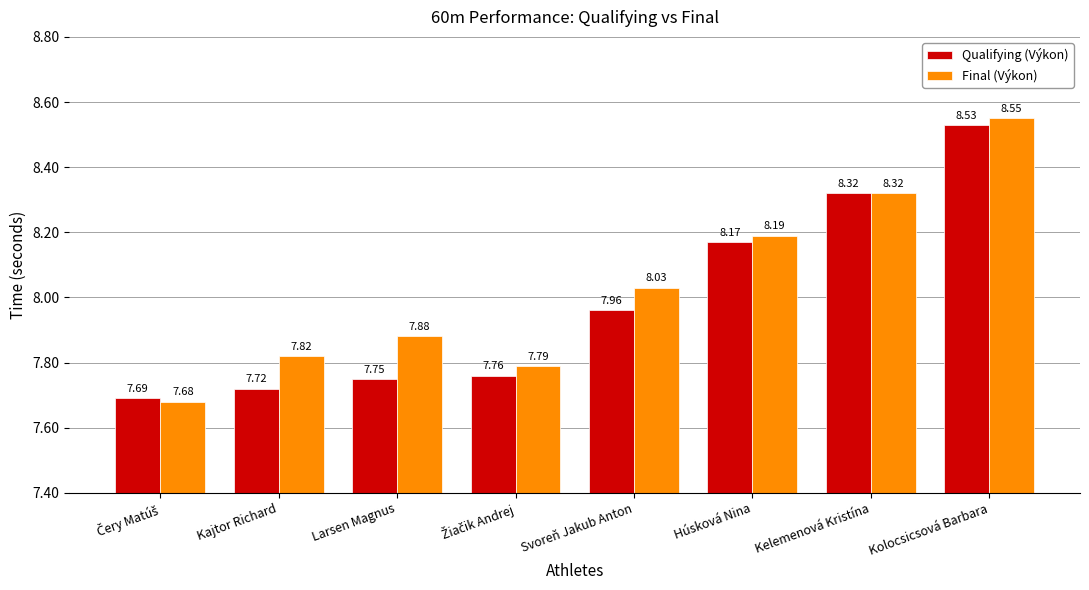

At how many categories does at least one series exceed 8?

4